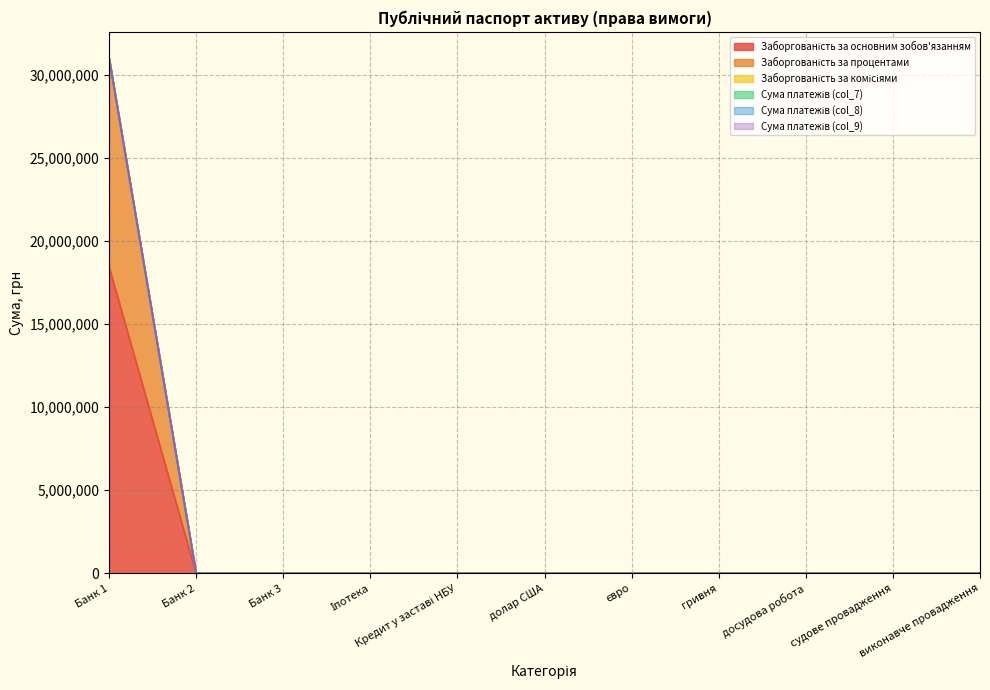

True or false: Сума платежів (col_7) has a value of 0.0 at Кредит у заставі НБУ.

True